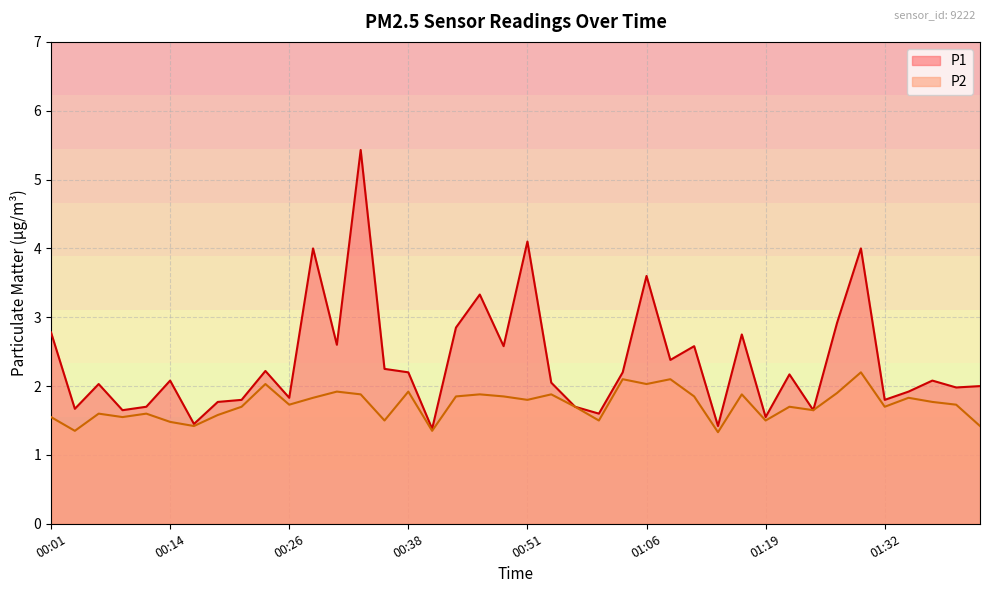

What position from the right is 00:48?

21